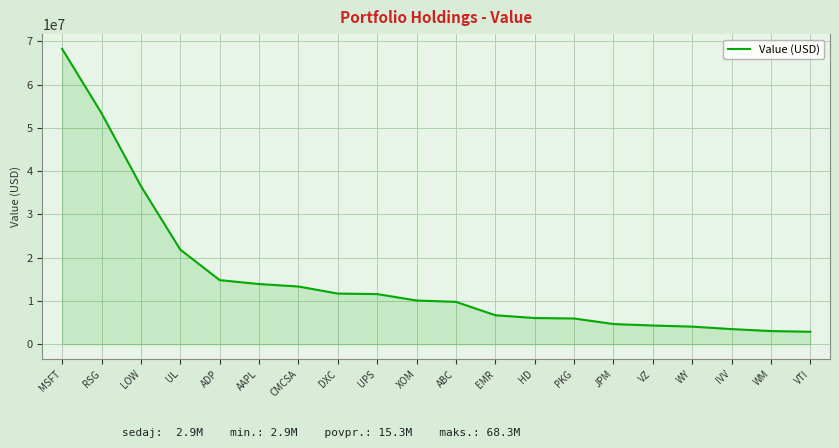

What is the difference between the maximum and minimum values?

65400000